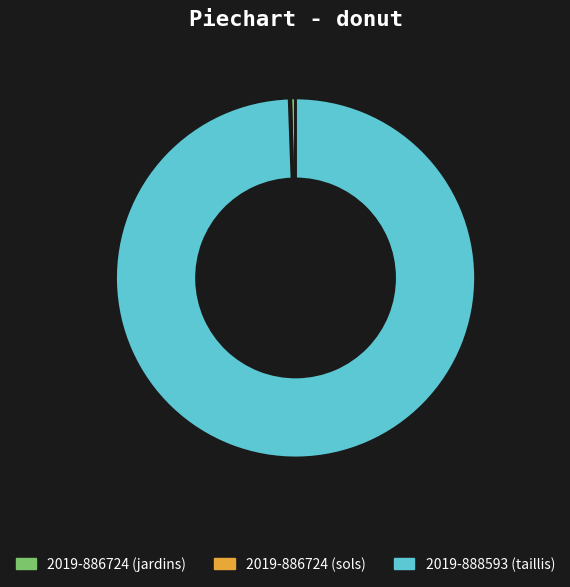

What is the largest slice in the pie chart?

2019-888593 (taillis)